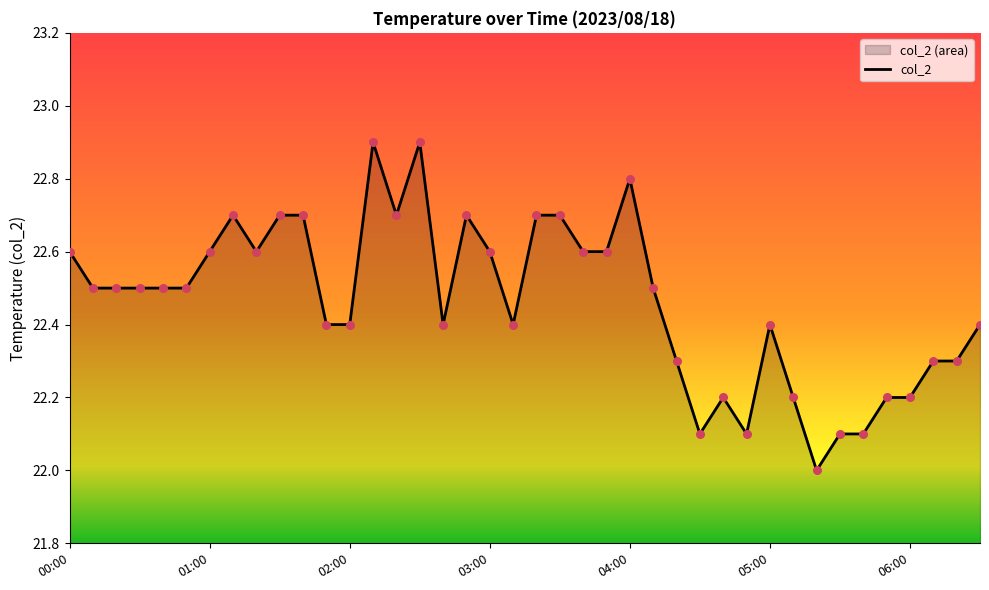

What is the ratio of the value at 00:00 to the value at 05:00?

1.0